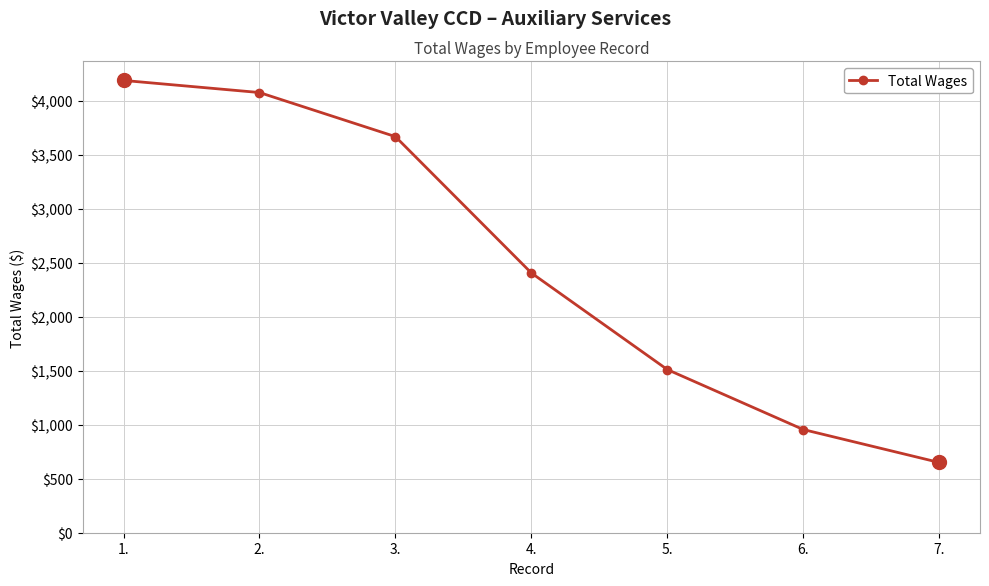

What position from the left is 6.?

6